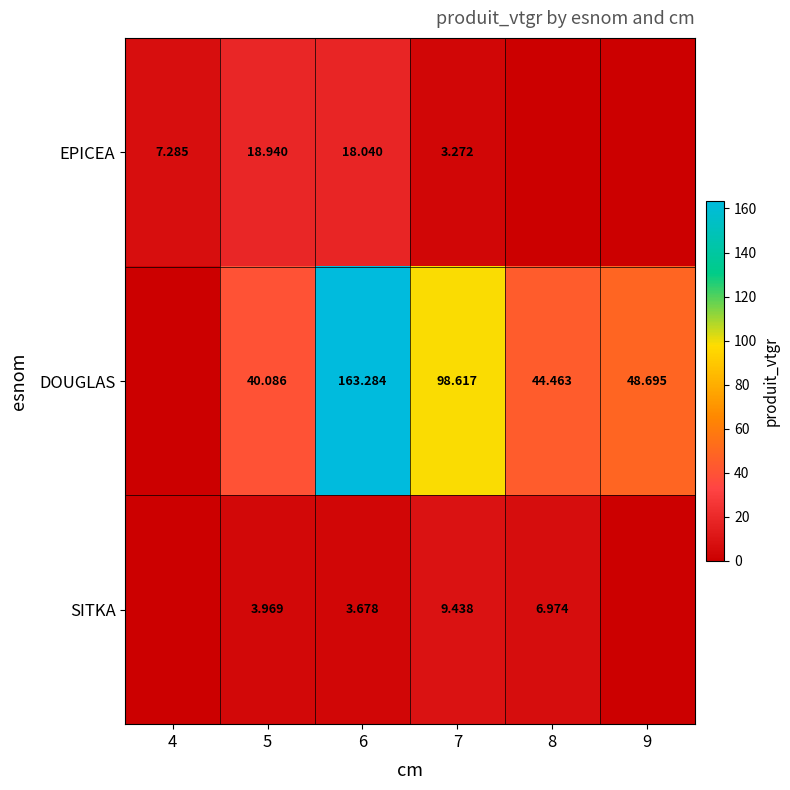

Is the value of SITKA at 5 greater than the value of DOUGLAS at 8?

No